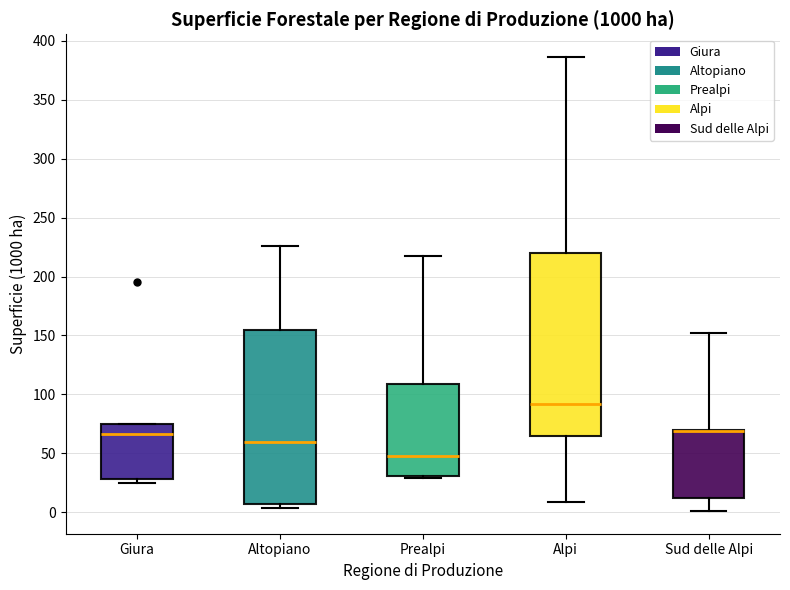

Comparing the boxes themselves (not the whiskers), which one is the tallest?

Alpi